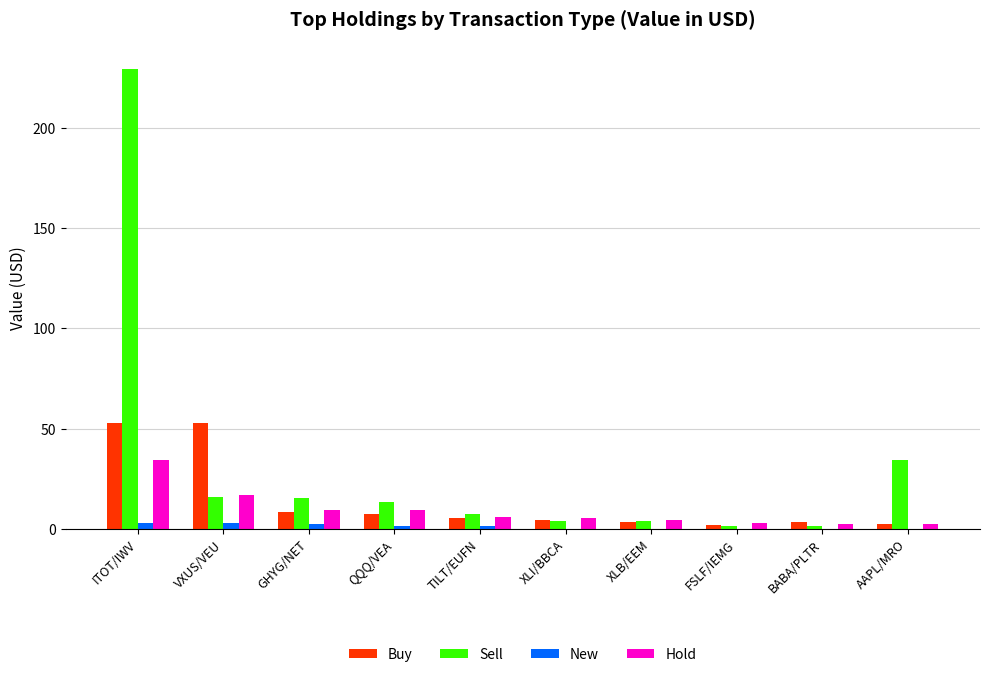

Read the New value at QQQ/VEA.

1.4